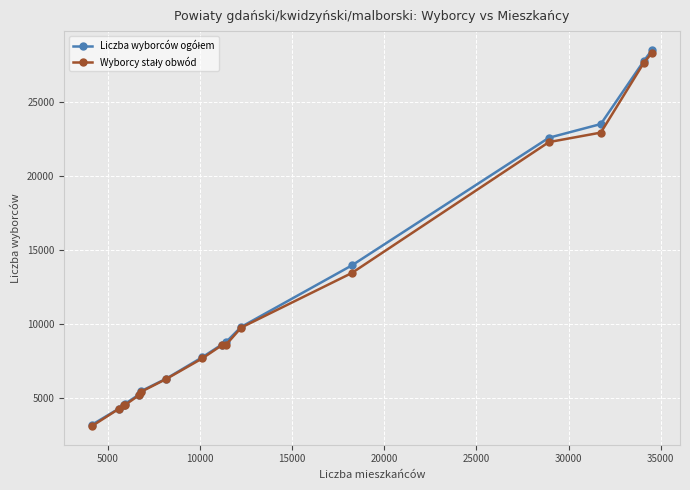

What is the maximum value shown in the chart?

28499